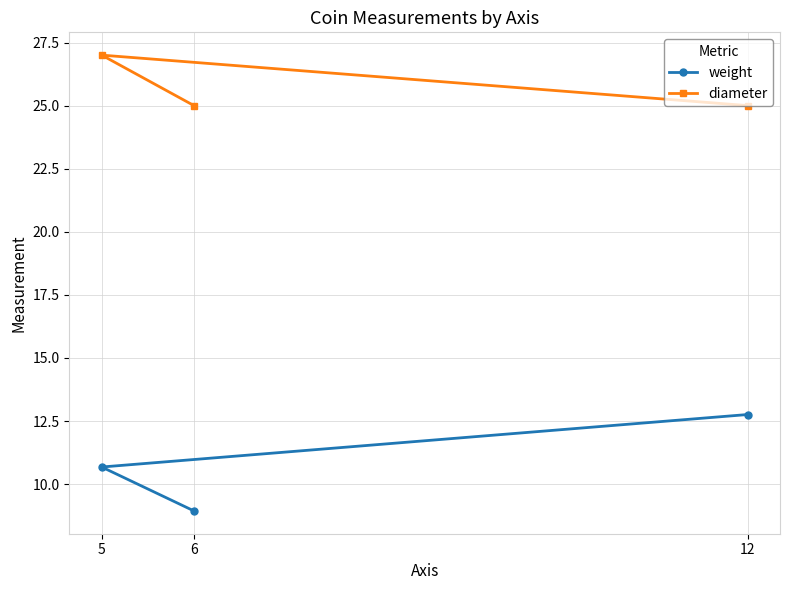

True or false: weight has a value of 8.9 at 6.

True